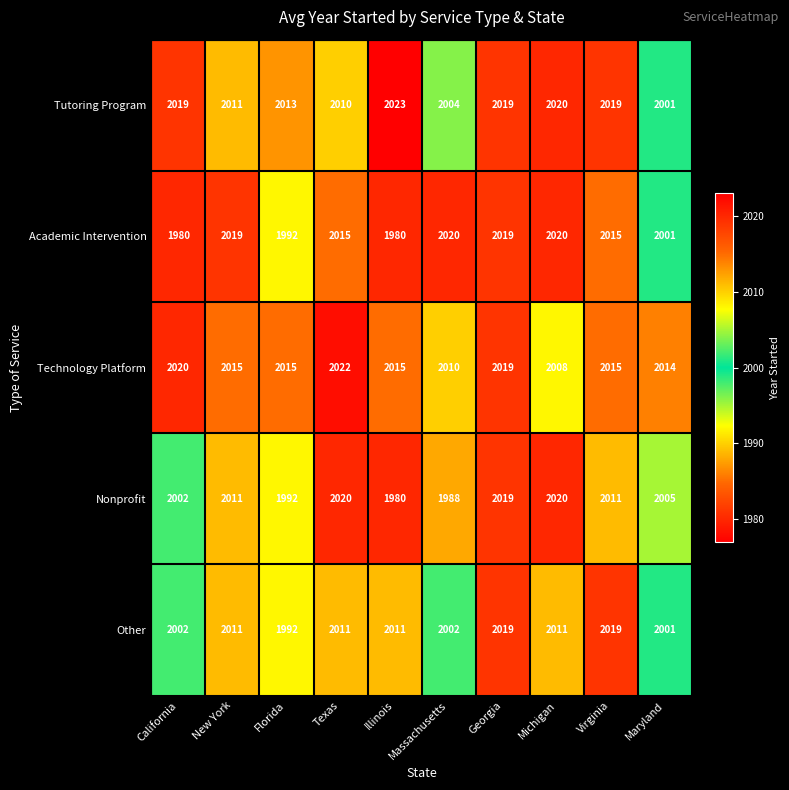

Rank the series at Massachusetts from lowest to highest value.

Nonprofit, Other, Tutoring Program, Technology Platform, Academic Intervention